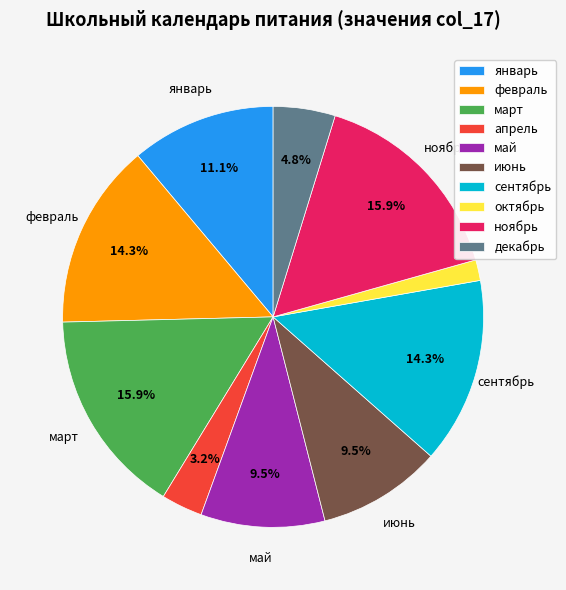

Combined, do декабрь and ноябрь account for over 50%?

No